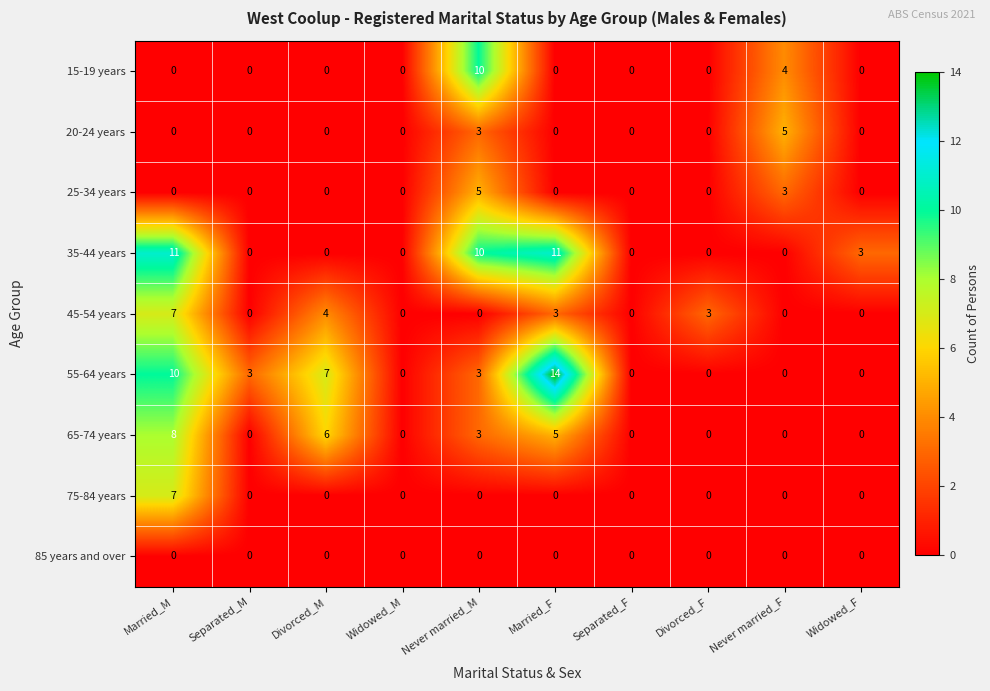

What is the maximum value shown in the chart?

14